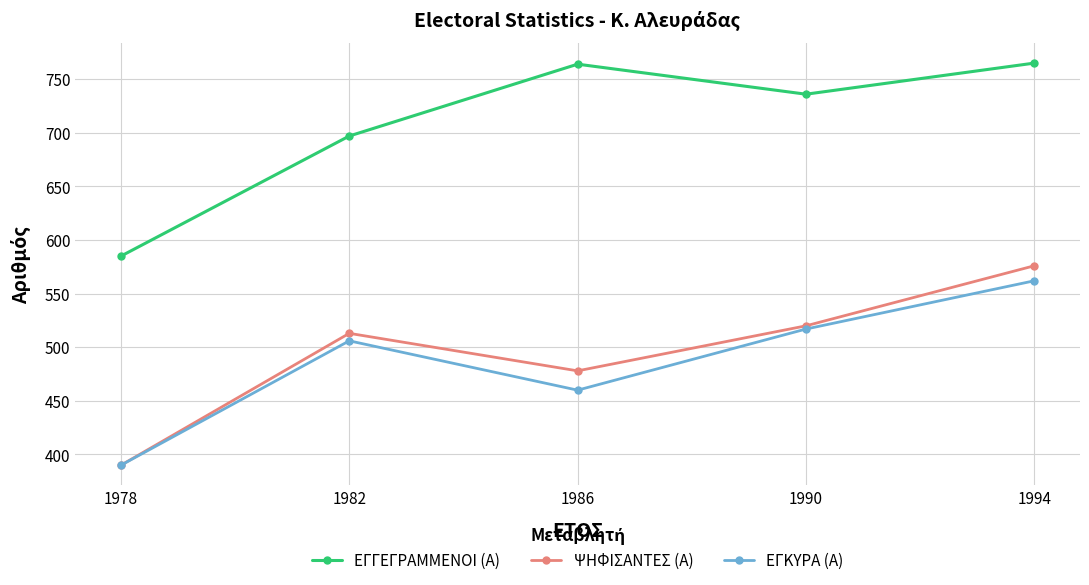

At which category is the sum across all series the highest?

1994